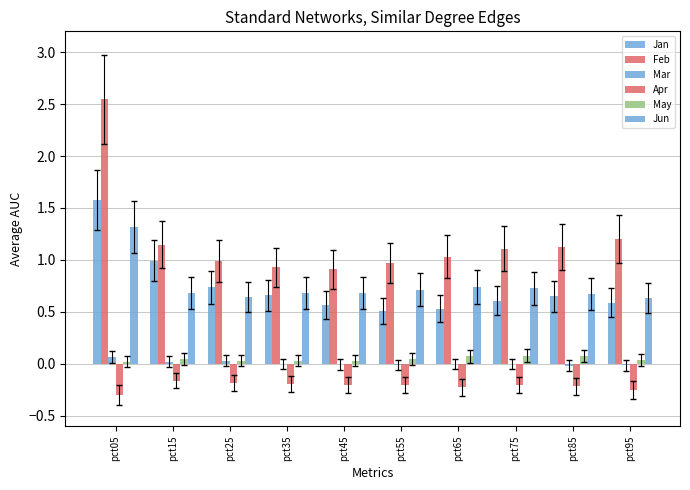

What is the sum of the Jun values at pct95 and pct55?

1.4